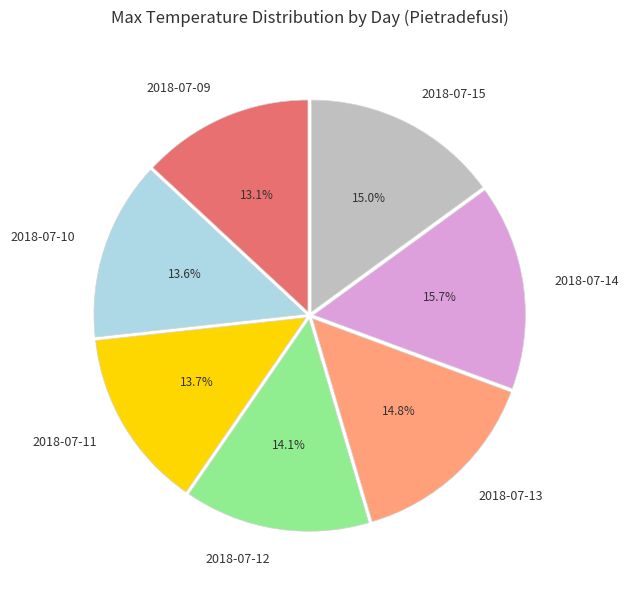

Is the sum of 2018-07-10 and 2018-07-13 greater than half?

No